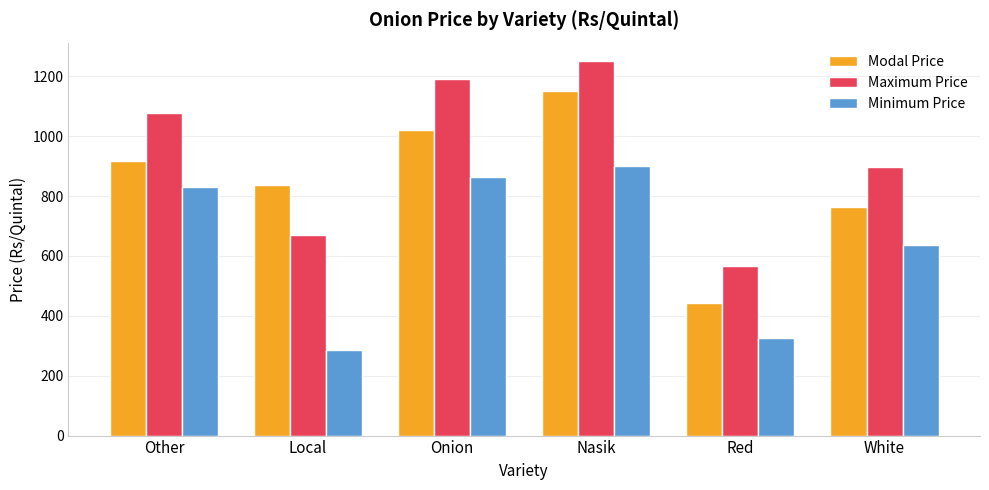

Reading left to right, transcribe all the data shown in this chart.

Modal Price: 917	838	1019	1150	443	765
Maximum Price: 1076	670	1190	1250	565	898
Minimum Price: 830	285	863	900	325	635